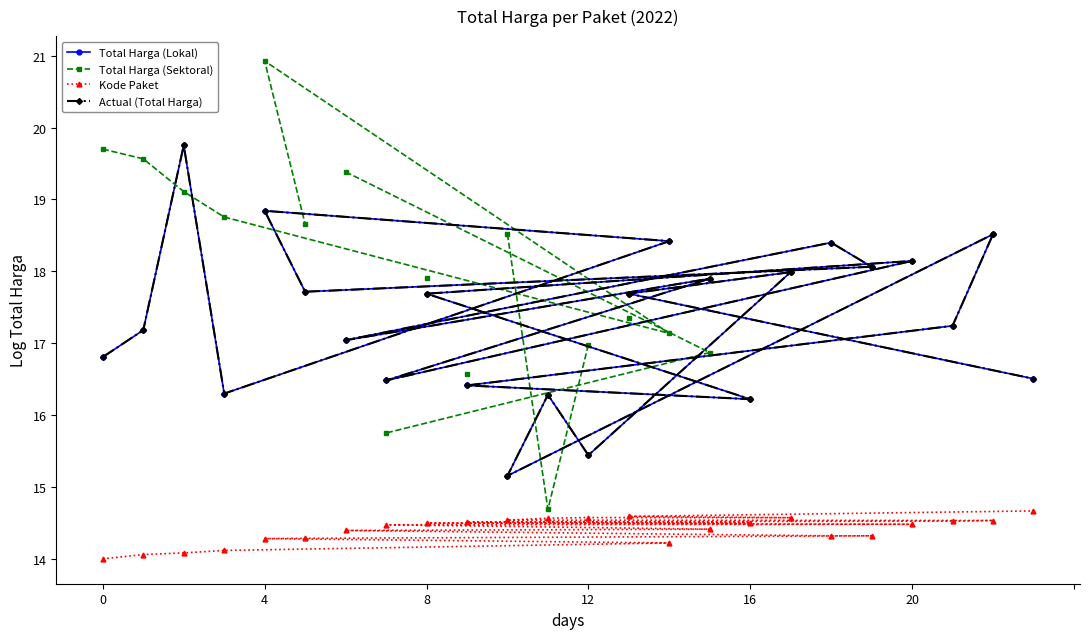

Count the number of categories in the chart.

24